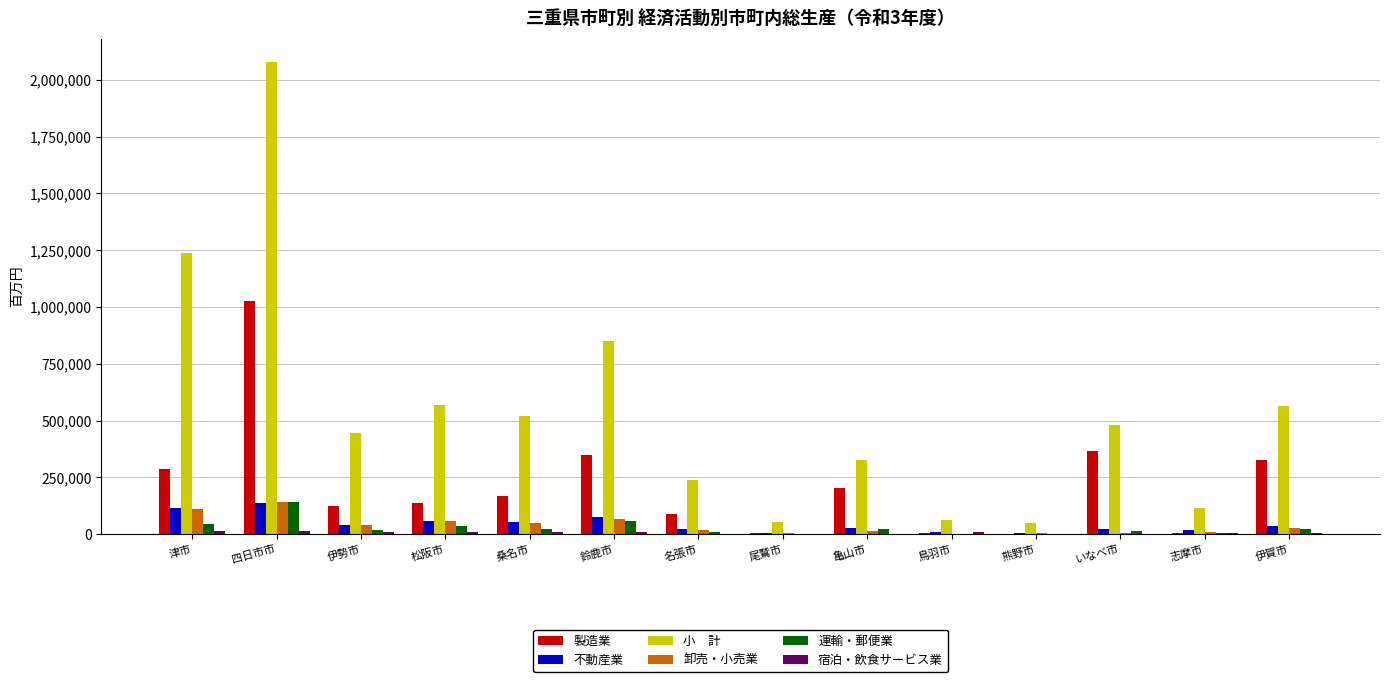

How many groups of bars are there?

14